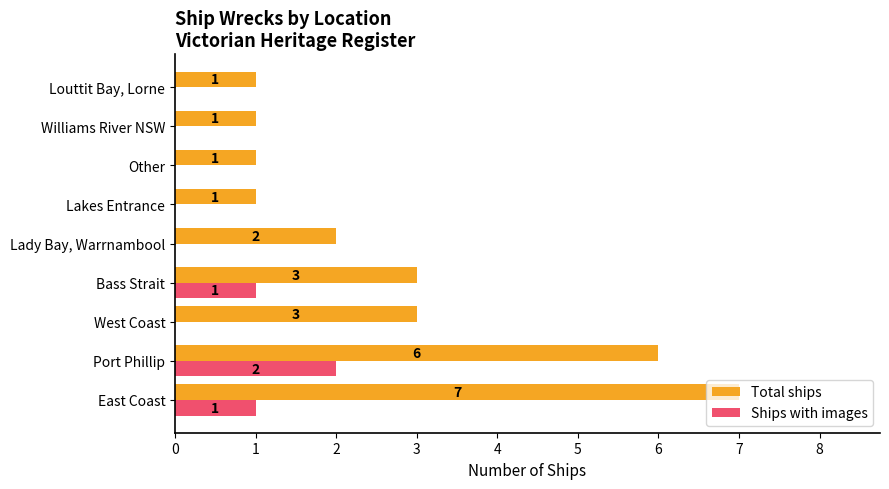

What are all the series names shown in the legend?

Total ships, Ships with images